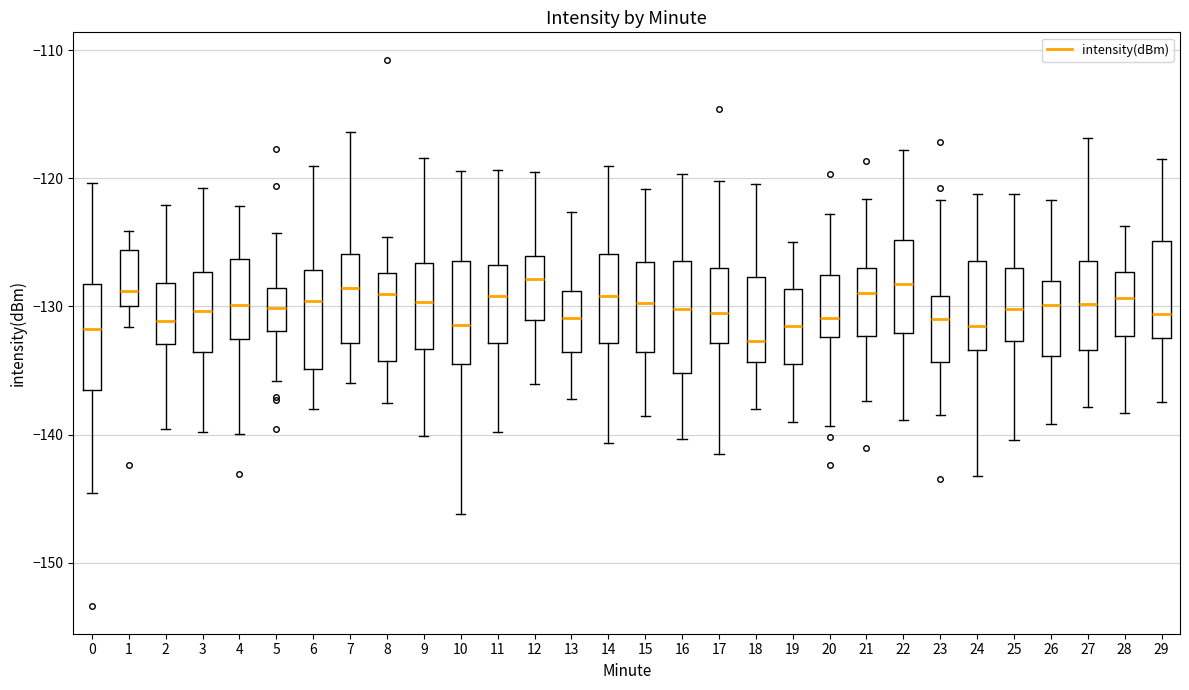

Where does the lower whisker of the box at x = 13 end on the y-axis? The values are not printed on the chart, so give them approximately, as read against the axis.

-137